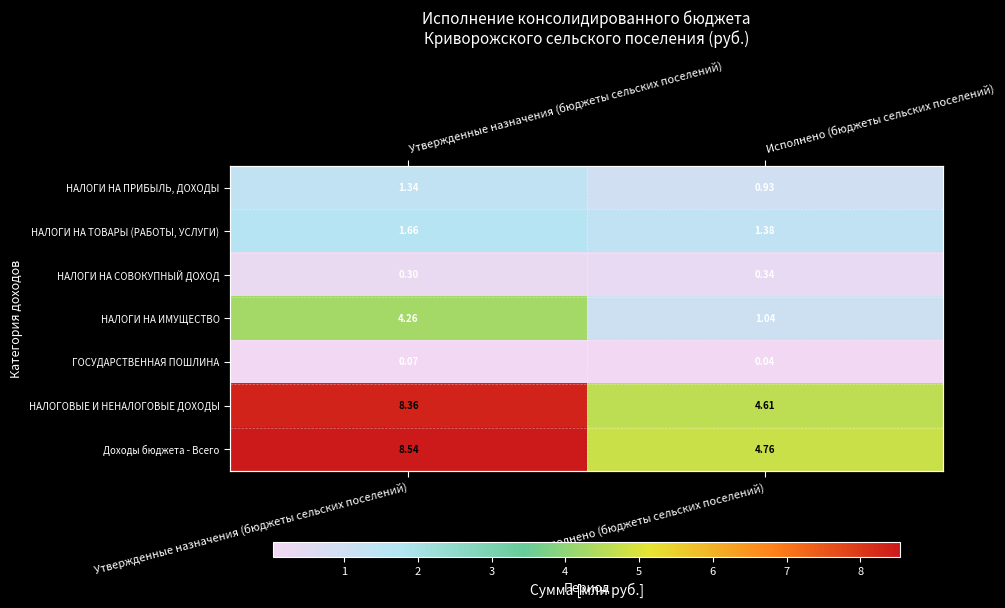

Between Утвержденные назначения (бюджеты сельских поселений) and Исполнено (бюджеты сельских поселений), which is larger?

Утвержденные назначения (бюджеты сельских поселений)